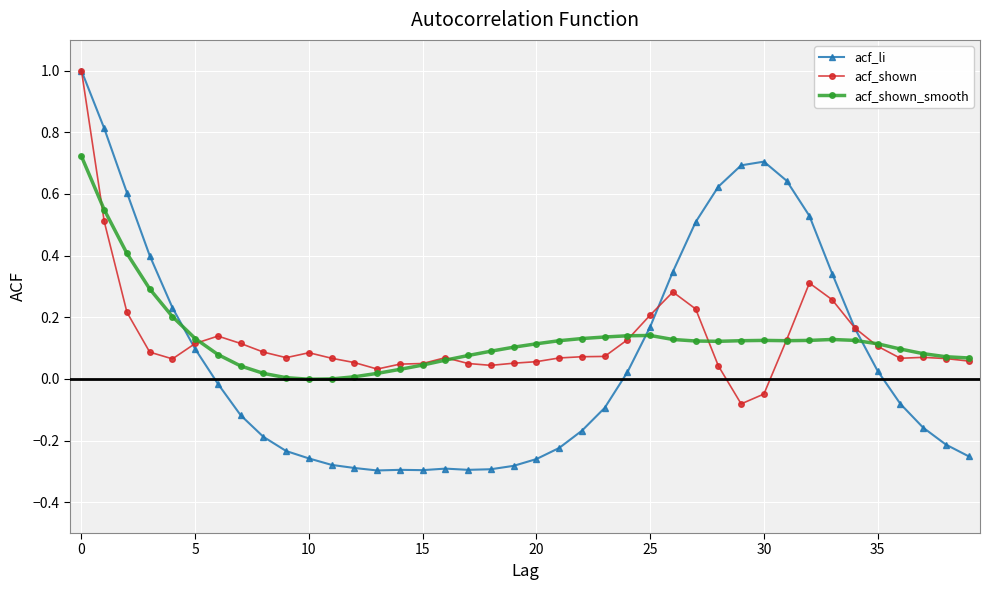

In acf_shown, how many points are lower than both neighbors (excluding endpoints)?

6